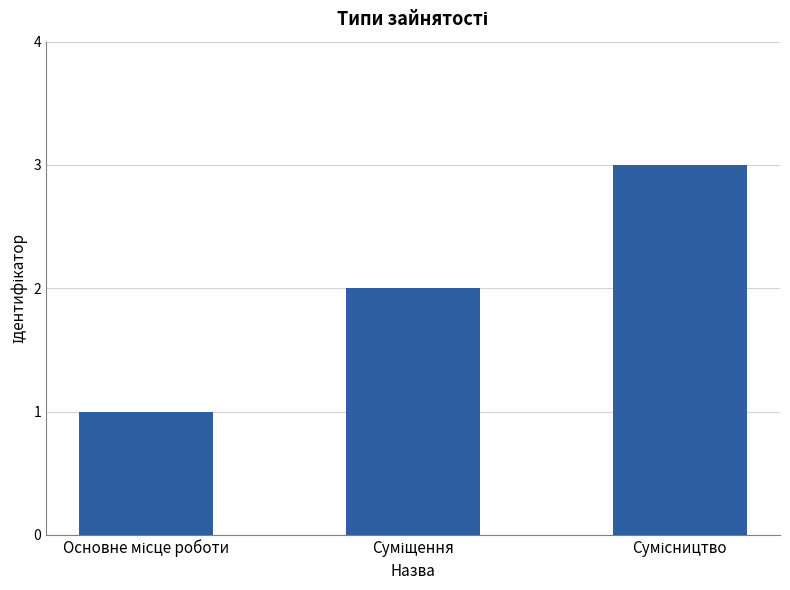

Does the chart contain any negative values?

No